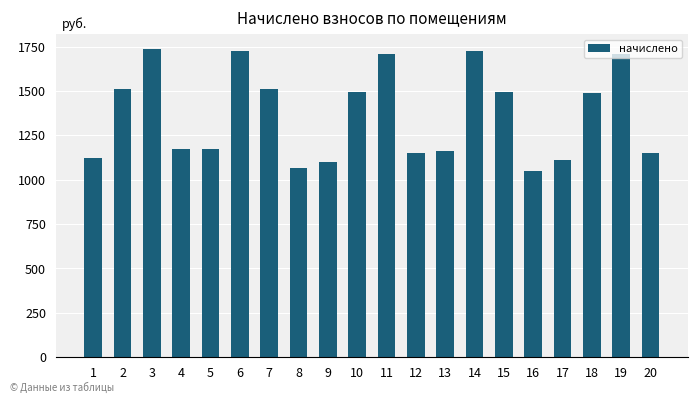

Which has a higher value, 16 or 6?

6